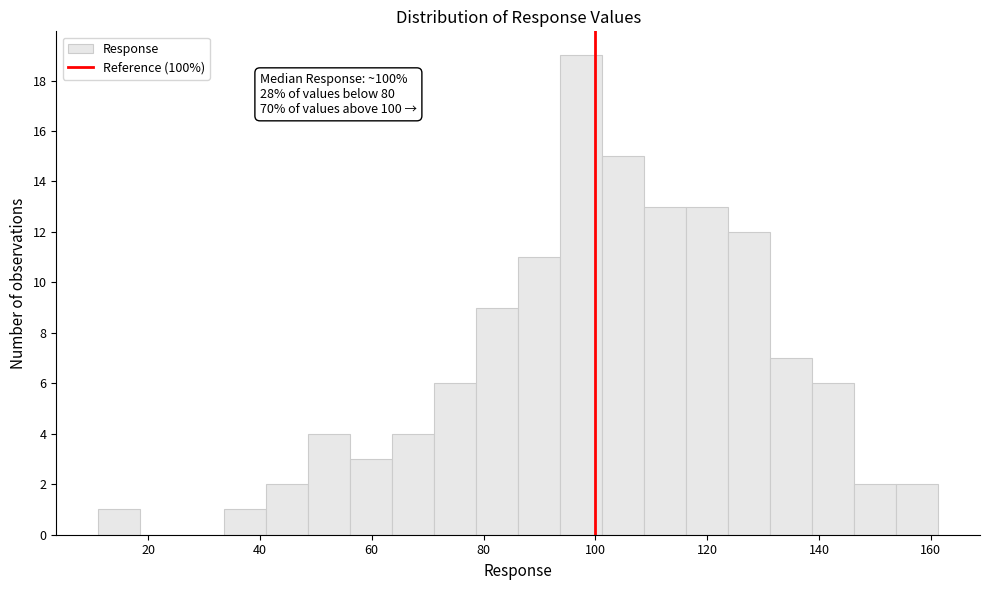

Around what value on the x-axis is the tallest bar? Give the approximate position of its centre, as read against the axis.

98